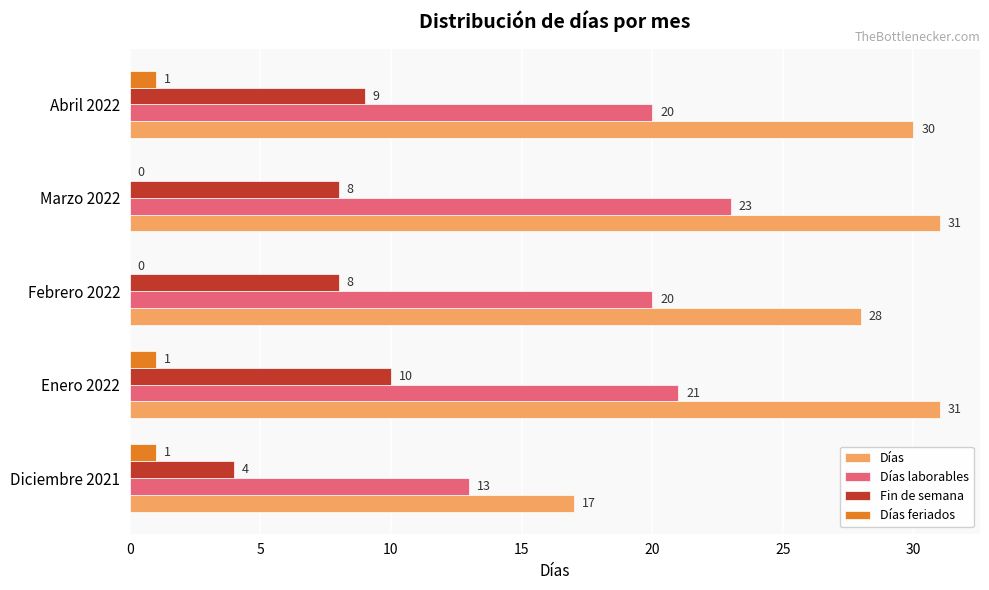

Which series changed the most between Diciembre 2021 and Enero 2022?

Días